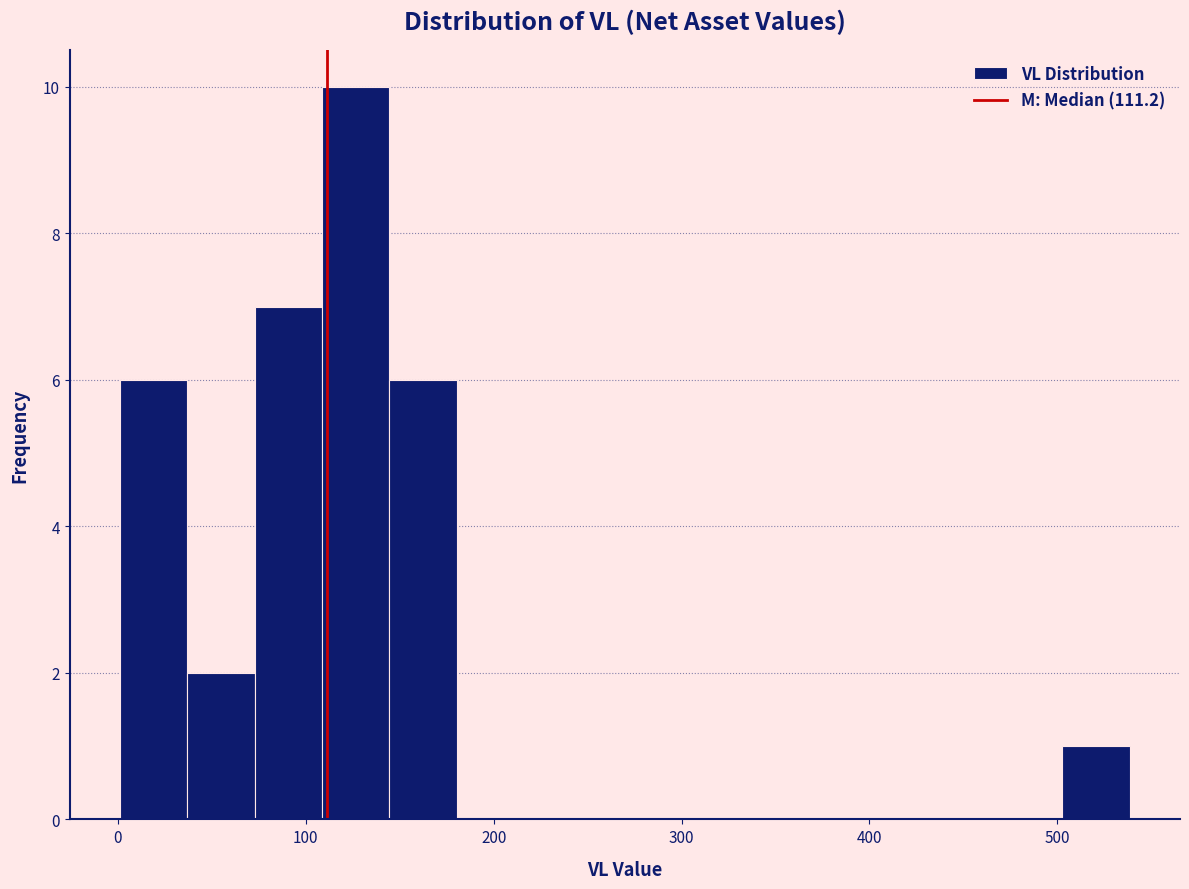

Around what value on the x-axis is the tallest bar? Give the approximate position of its centre, as read against the axis.

130